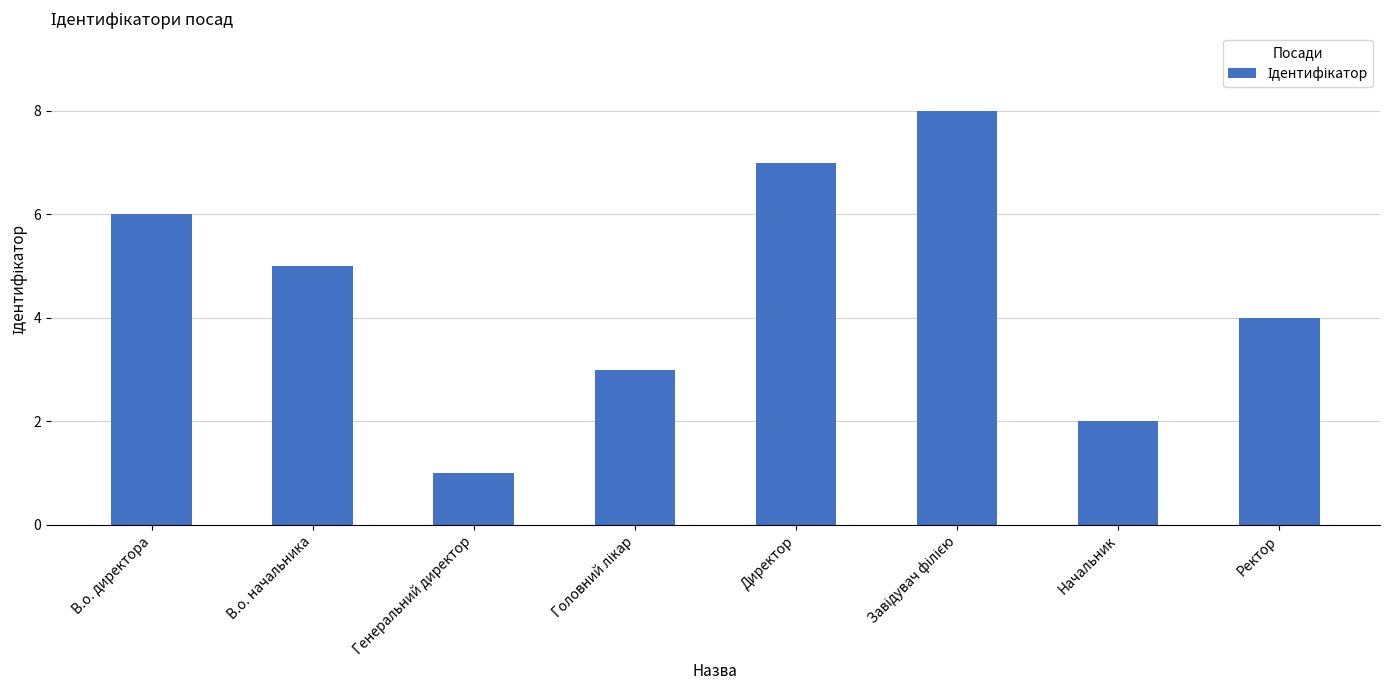

What is the difference between the maximum and second lowest values?

6